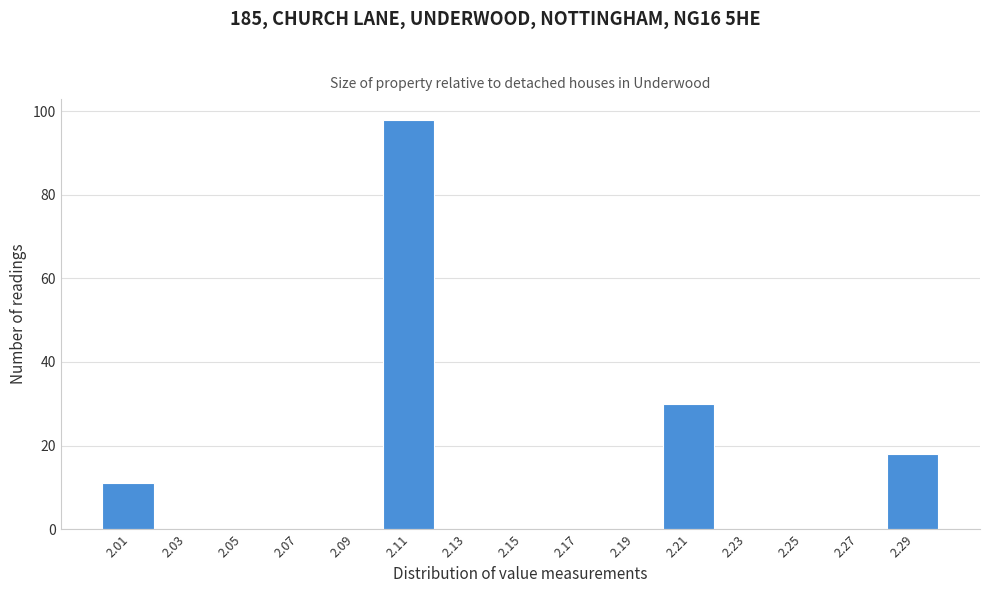

What is the height of the bar covering 2.20 to 2.22 on the x-axis? The values are not printed on the chart, so give them approximately, as read against the axis.

30